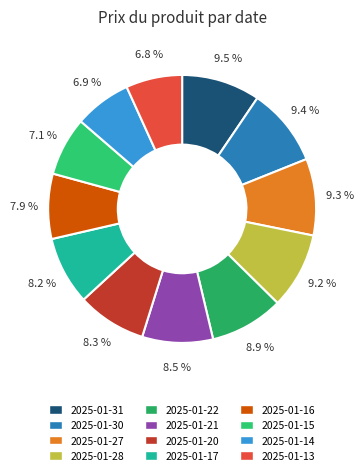

How many slices are in this pie chart?

12